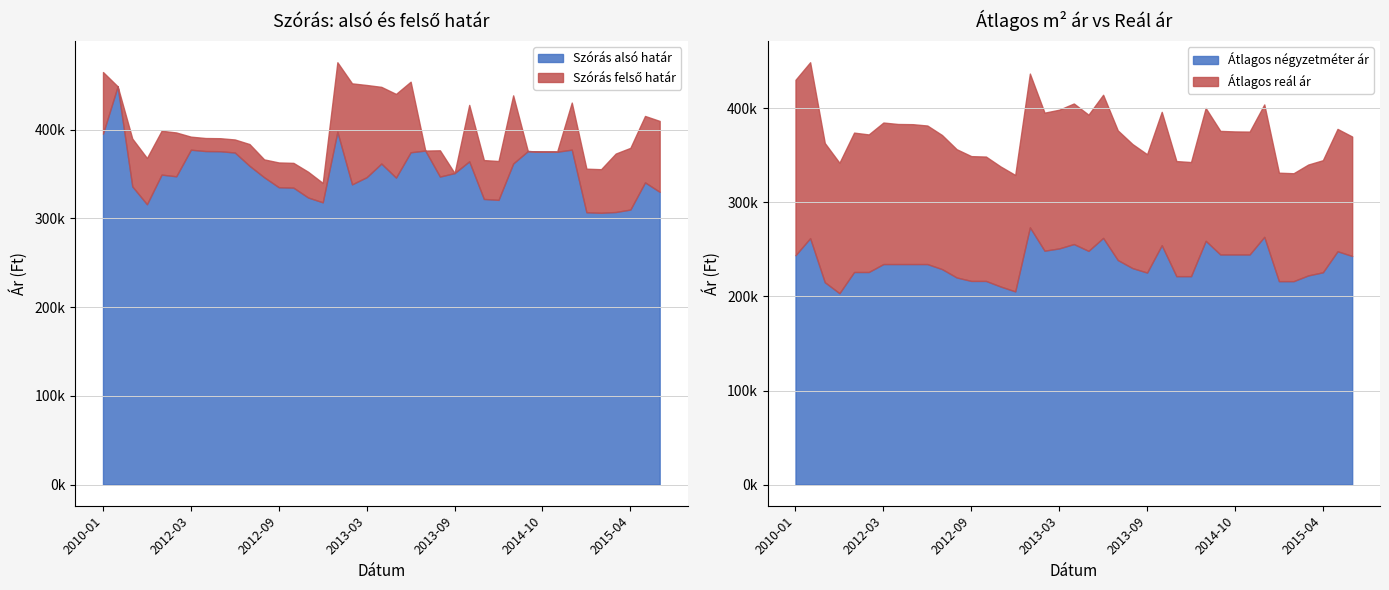

At which category is the sum across all series the highest?

2011-05